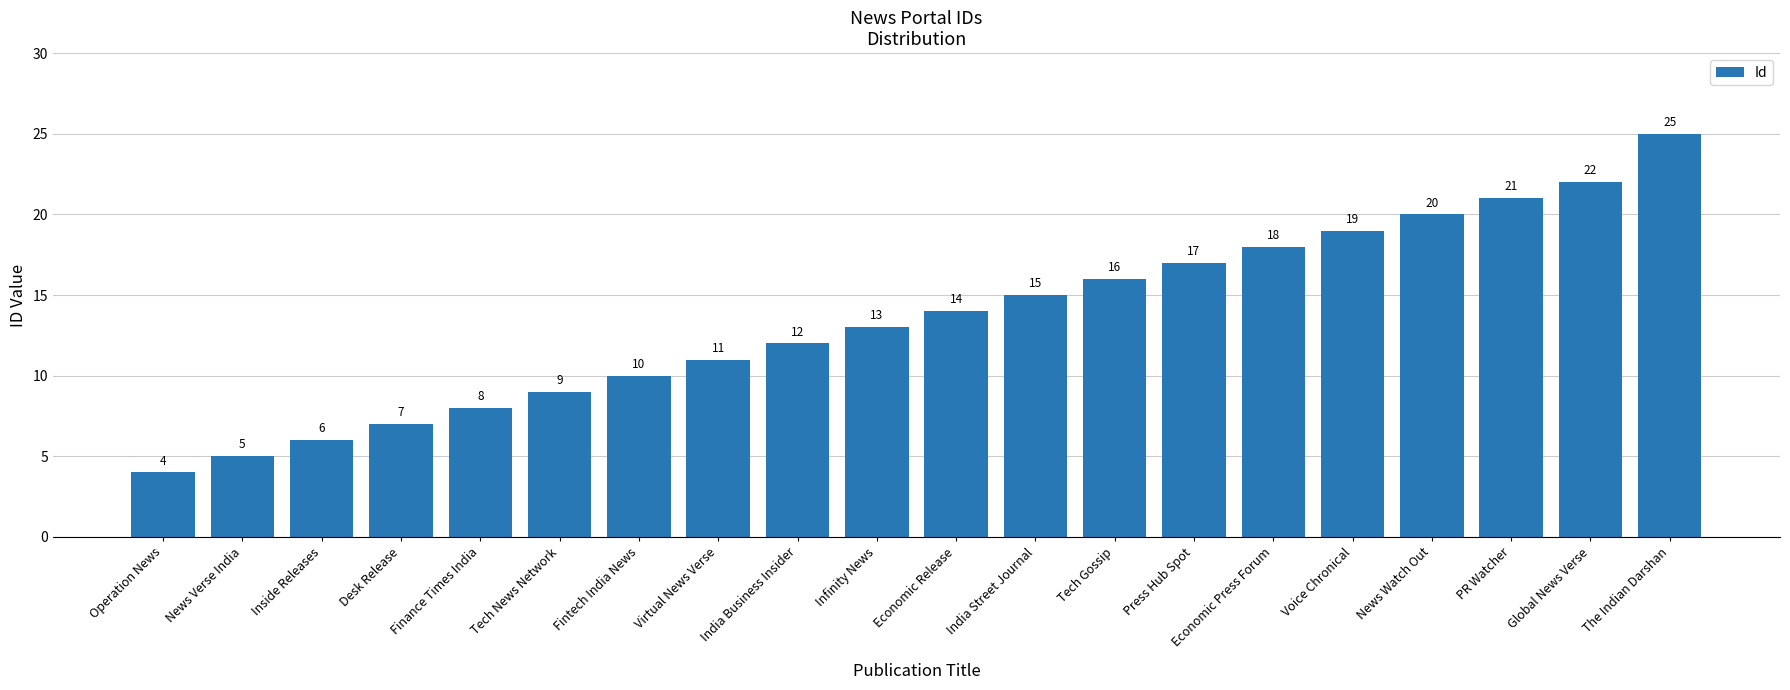

Are the bars horizontal?

No